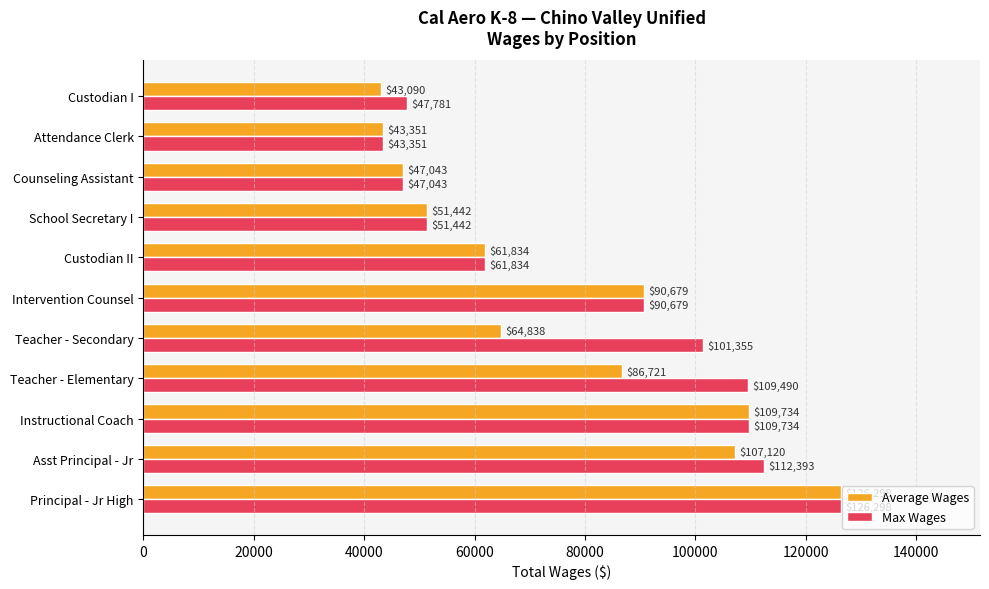

Which series has the widest spread of values?

Average Wages